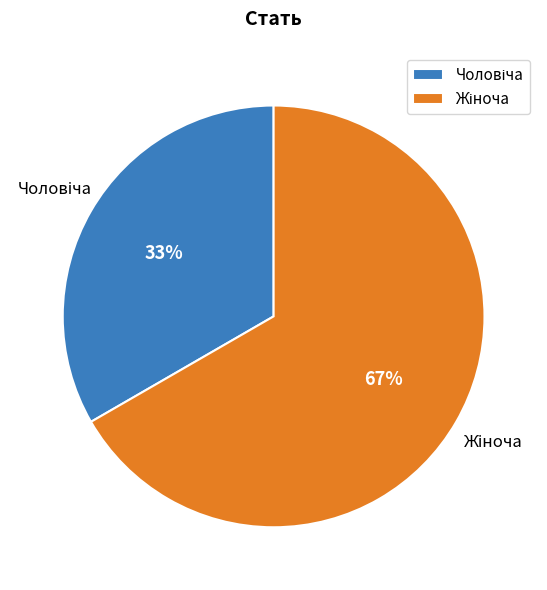

Is there any slice that represents more than half of the pie?

Yes